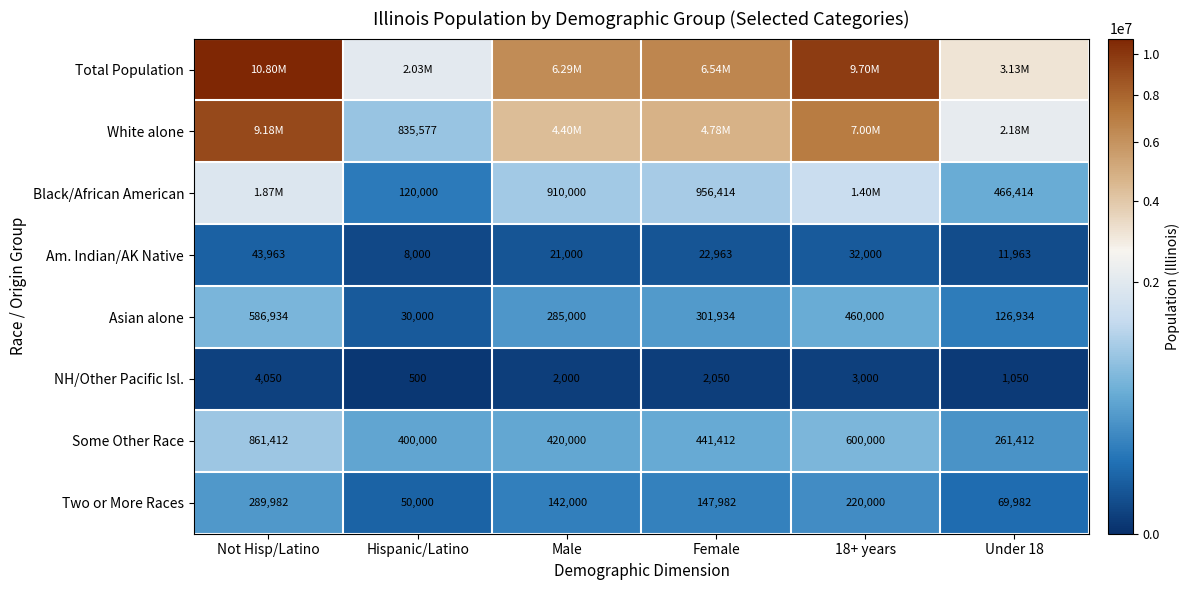

Is the value of Some Other Race at 18+ years greater than the value of Two or More Races at Hispanic/Latino?

Yes